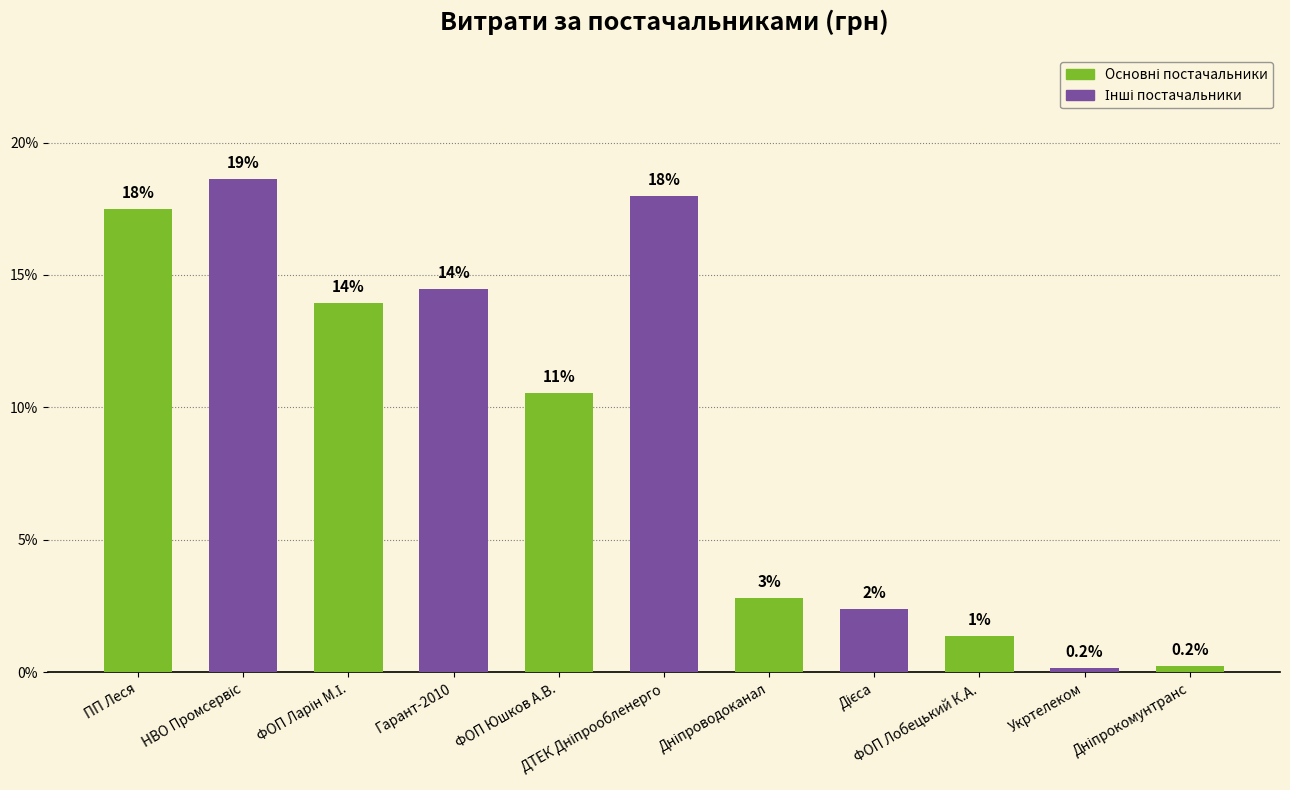

What is the maximum value shown in the chart?

18.6